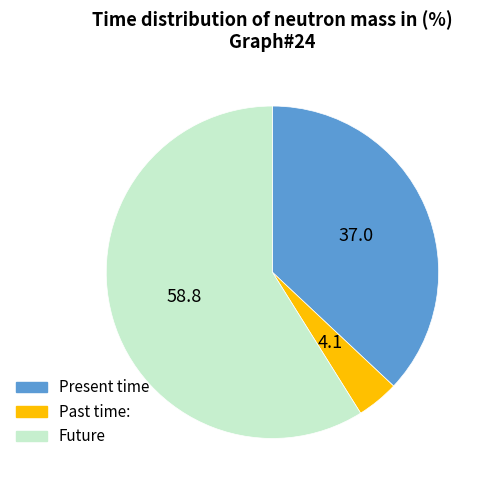

Which slice is the largest?

Future